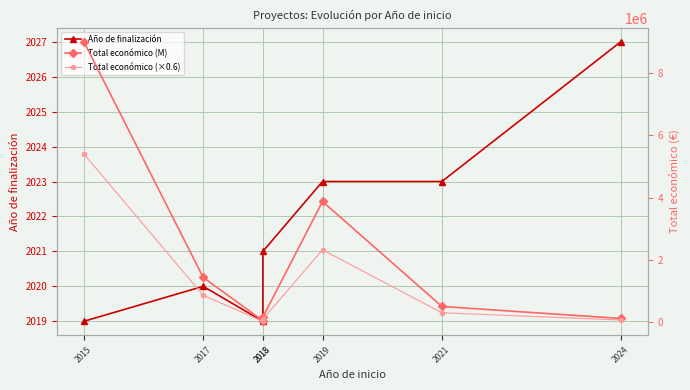

How many values in the Total económico (M) series exceed 505519?

3